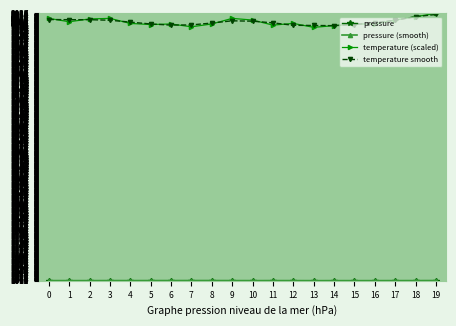

The temperature smooth series shows 3076.1 at 0. True or false?

False